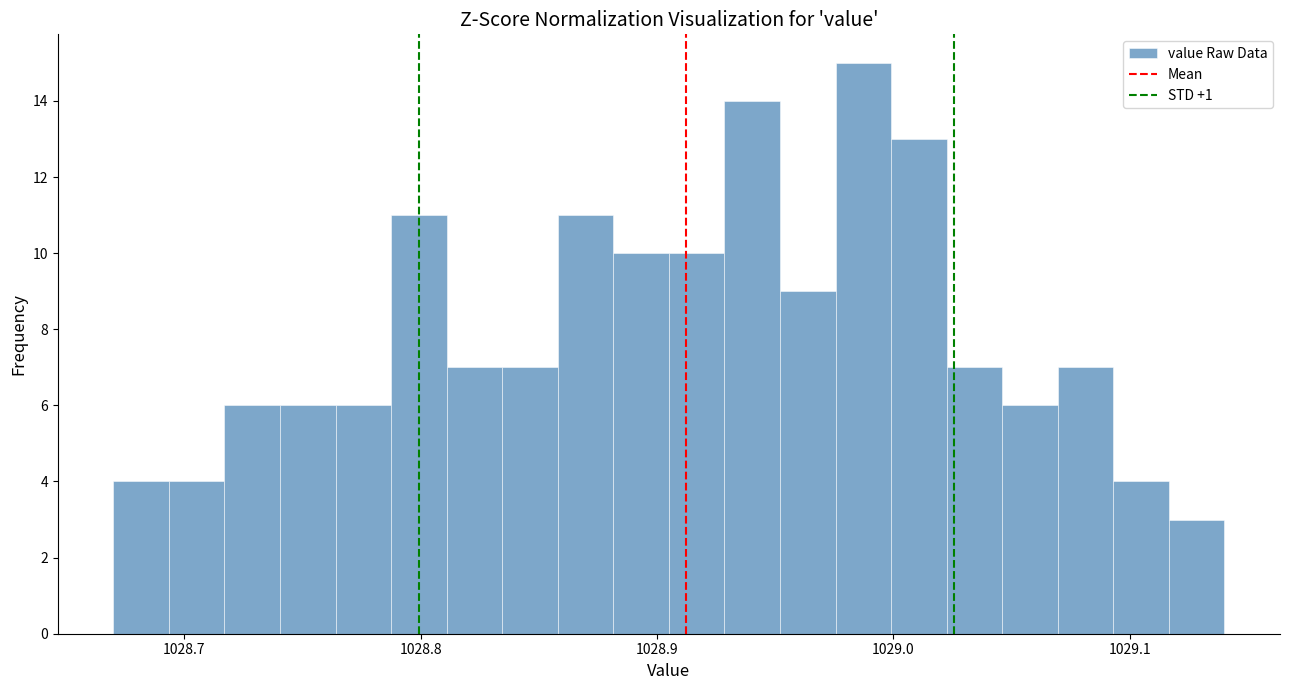

Around what value on the x-axis is the tallest bar? Give the approximate position of its centre, as read against the axis.

1028.99